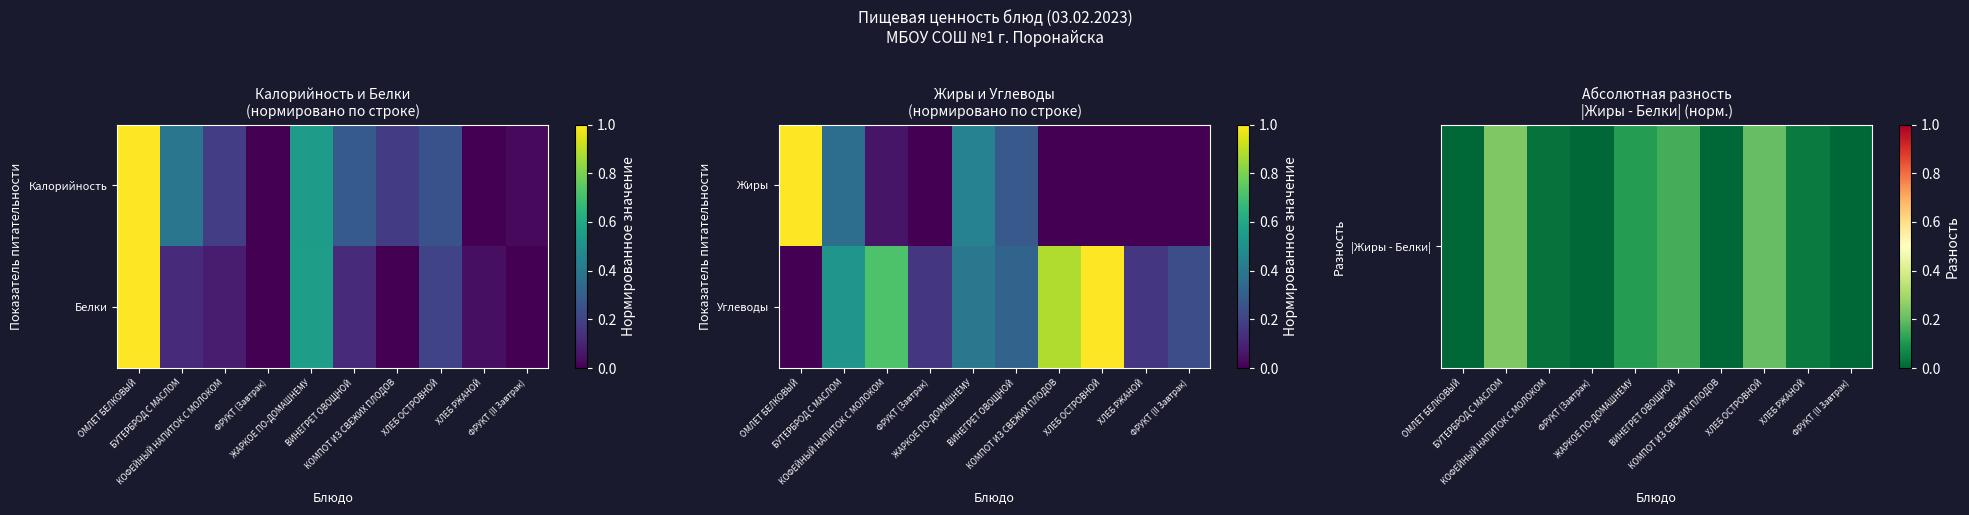

Rank the series by their average value, from highest to lowest.

Углеводы, |Жиры - Белки|